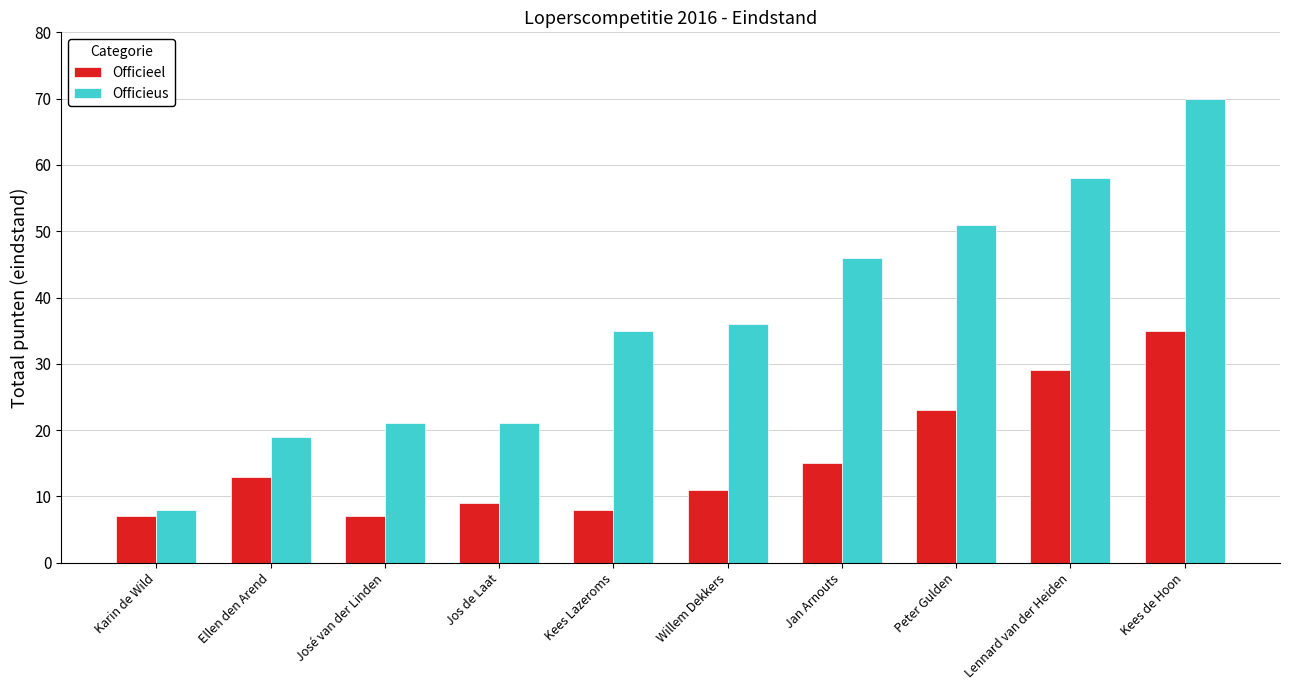

What is the difference between the second highest and minimum values in the Officieus series?

50